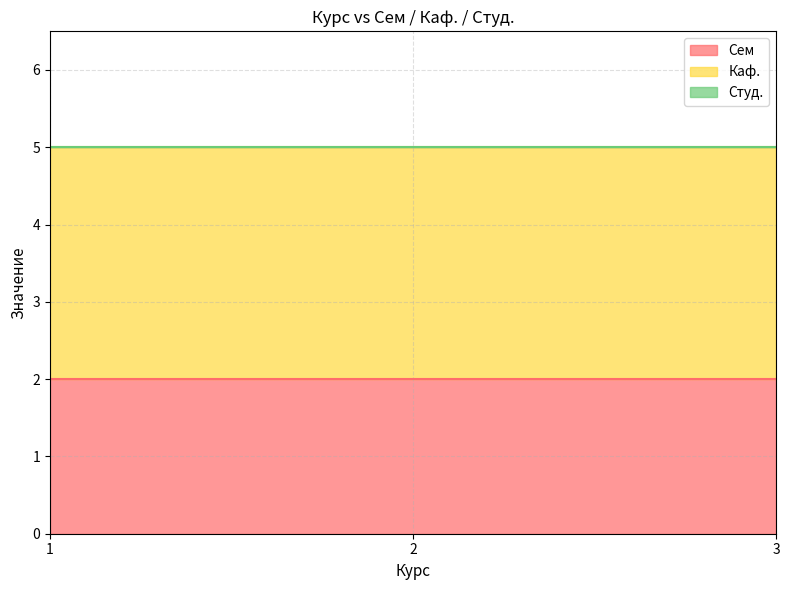

At 2, list the series in order from smallest to largest.

Студ., Сем, Каф.